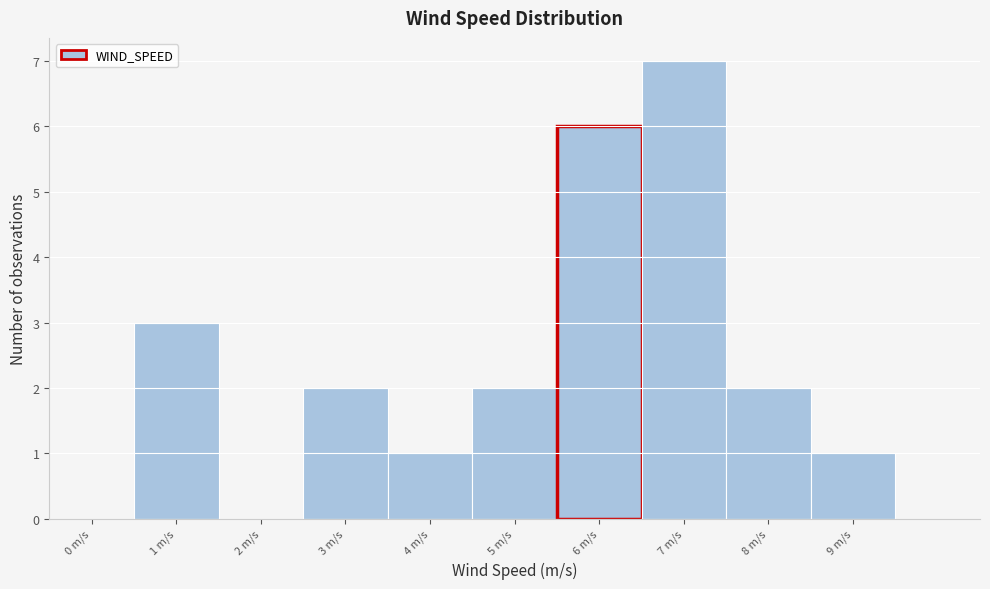

Reading right to left, extract all data points from this chart.

9 m/s=1	8 m/s=2	7 m/s=7	6 m/s=6	5 m/s=2	4 m/s=1	3 m/s=2	2 m/s=0	1 m/s=3	0 m/s=0